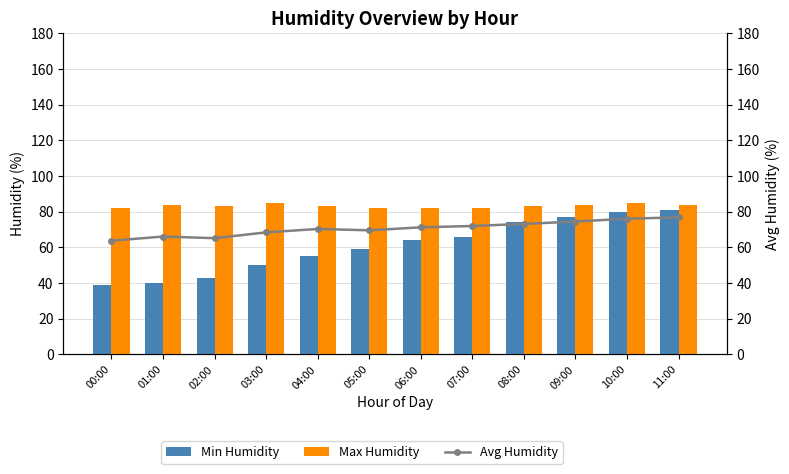

Reading left to right, what are all the values shown in this chart?

Min Humidity: 39.0	40.0	43.0	50.0	55.0	59.0	64.0	66.0	74.0	77.0	80.0	81.0
Max Humidity: 82.0	84.0	83.0	85.0	83.0	82.0	82.0	82.0	83.0	84.0	85.0	84.0
Avg Humidity: 63.8	66.1	65.2	68.4	70.3	69.6	71.2	72.0	73.2	74.5	76.1	76.8